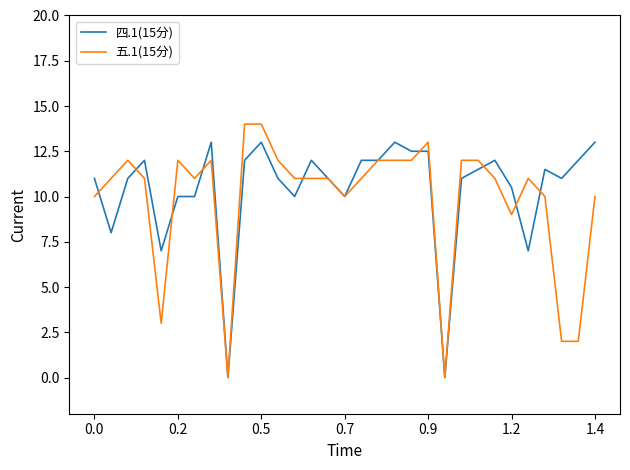

Rank the series by their maximum value, from highest to lowest.

五.1(15分), 四.1(15分)